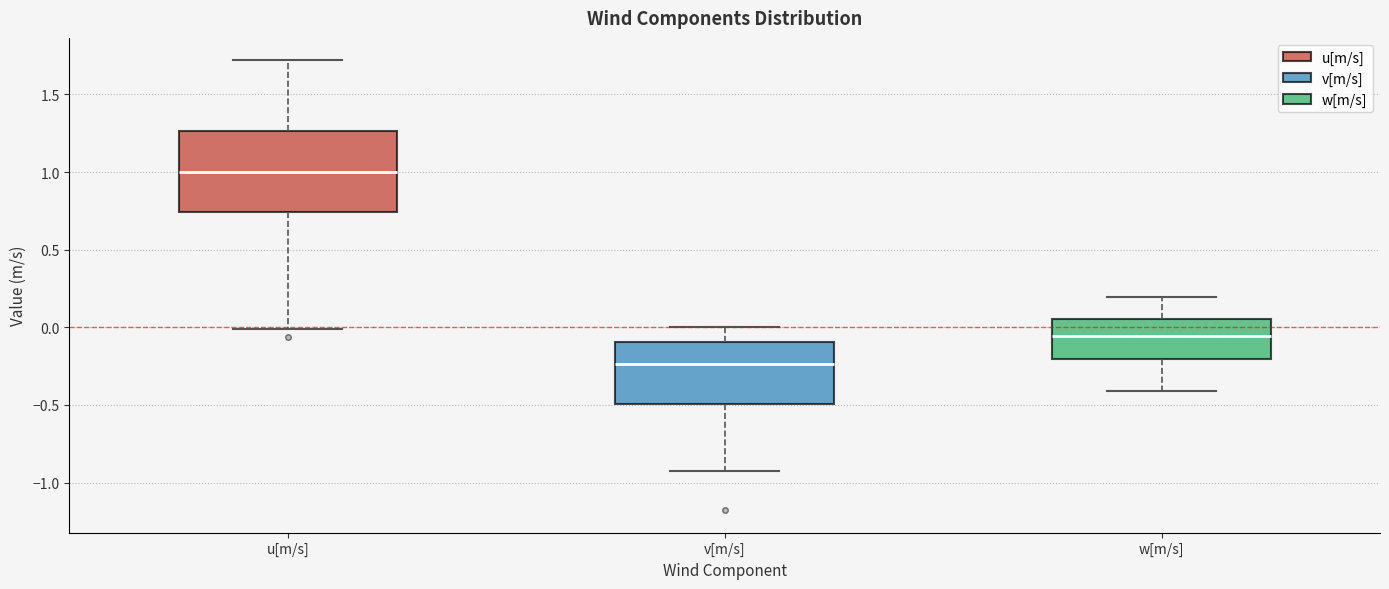

Where is the lower edge of the box for v[m/s] on the y-axis? The values are not printed on the chart, so give them approximately, as read against the axis.

-0.50